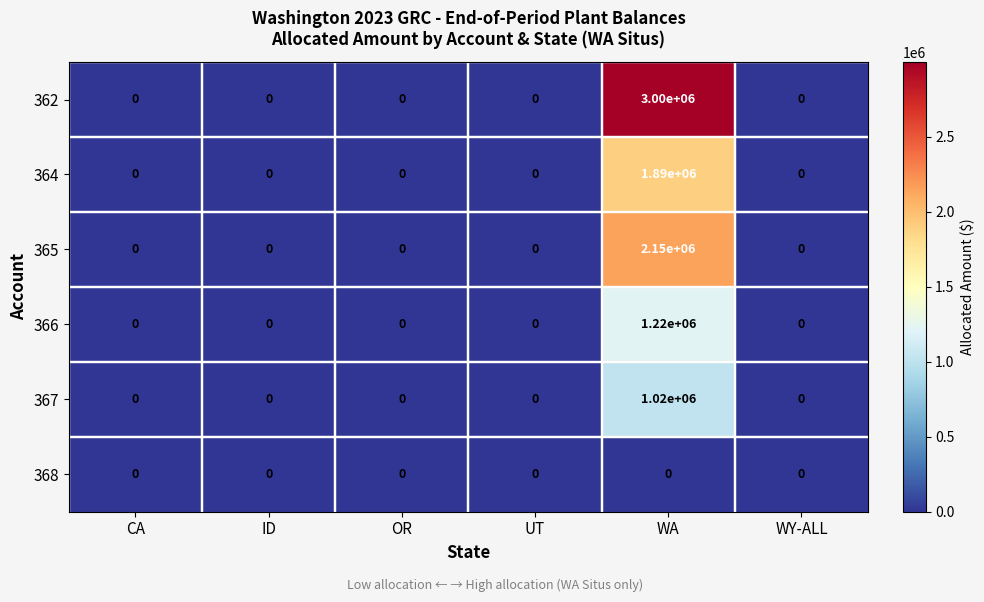

Which category has the highest value across all series?

WA